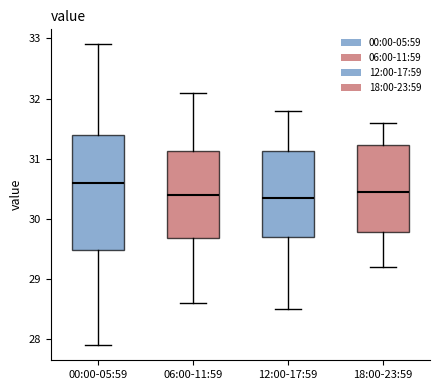

Which box is the tallest, from its lower edge to its upper edge?

00:00-05:59